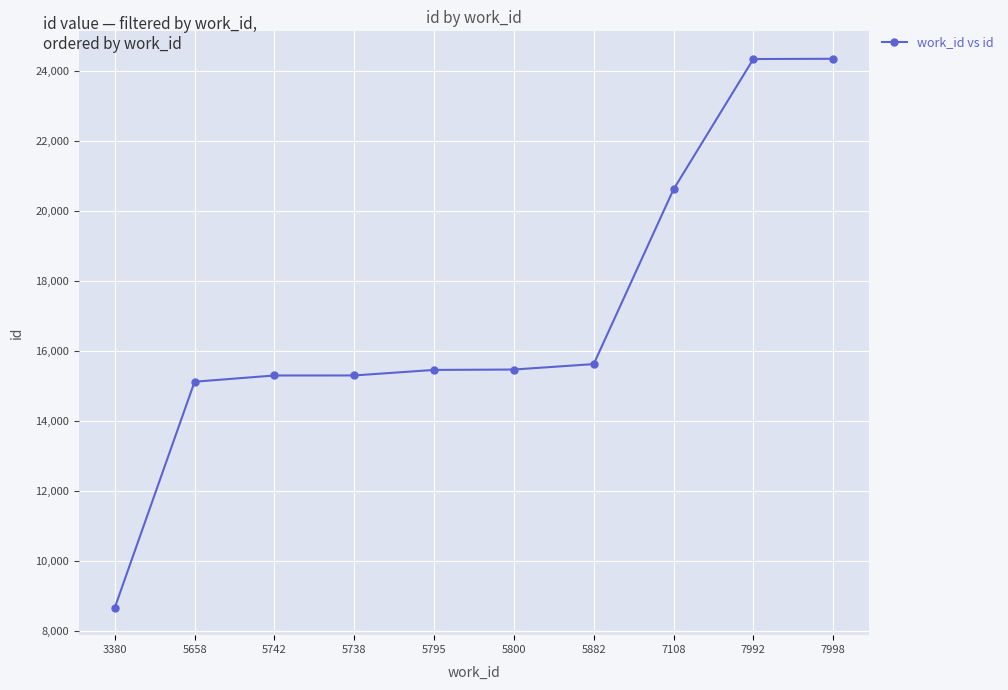

What is the label of the 2nd point from the right?

7992